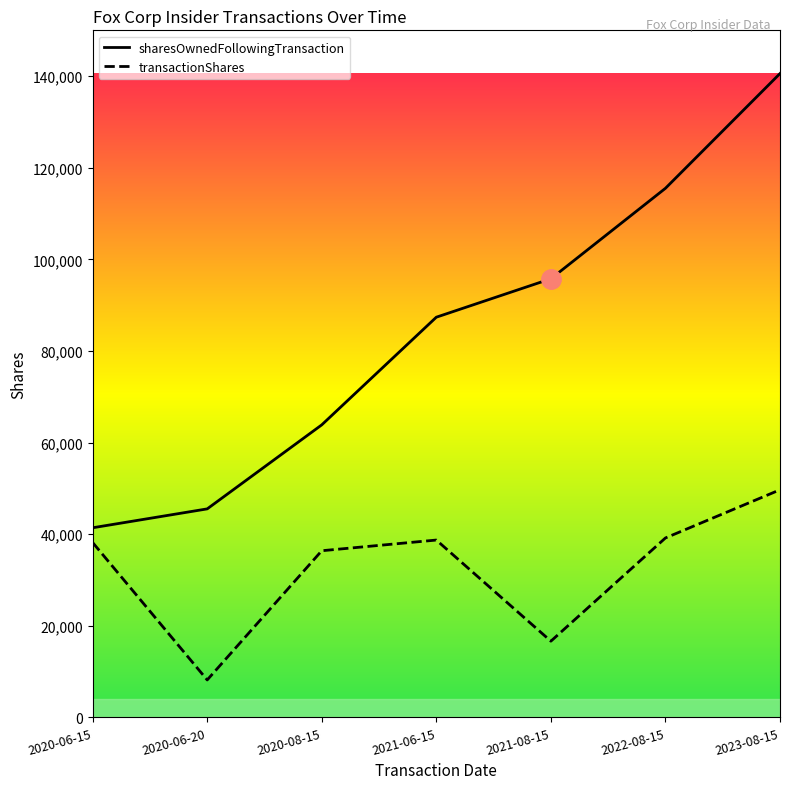

Reading right to left, list all the values displayed in this chart.

transactionShares: 2023-08-15=49694	2022-08-15=39176	2021-08-15=16642	2021-06-15=38720	2020-08-15=36388	2020-06-20=8179	2020-06-15=38180
sharesOwnedFollowingTransaction: 2023-08-15=140568	2022-08-15=115514	2021-08-15=95763	2021-06-15=87373	2020-08-15=63870	2020-06-20=45524	2020-06-15=41401